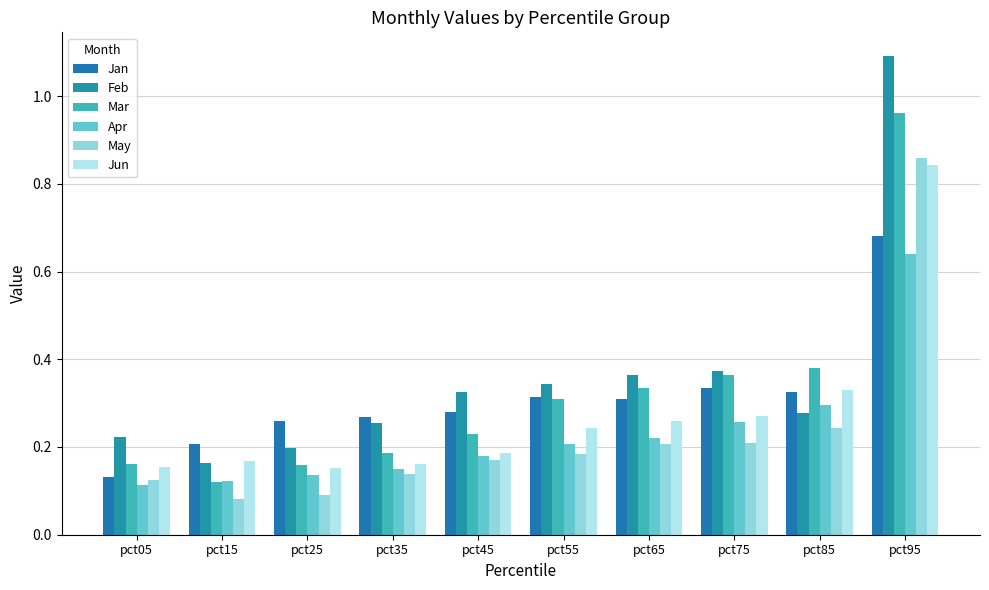

Which series has the widest spread of values?

Feb